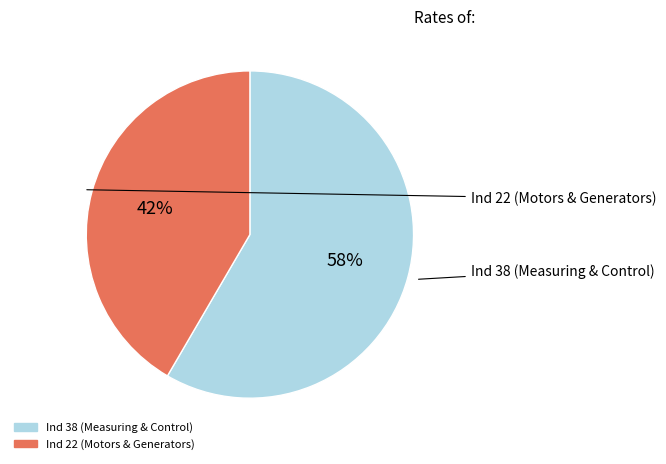

How many slices are in this pie chart?

2